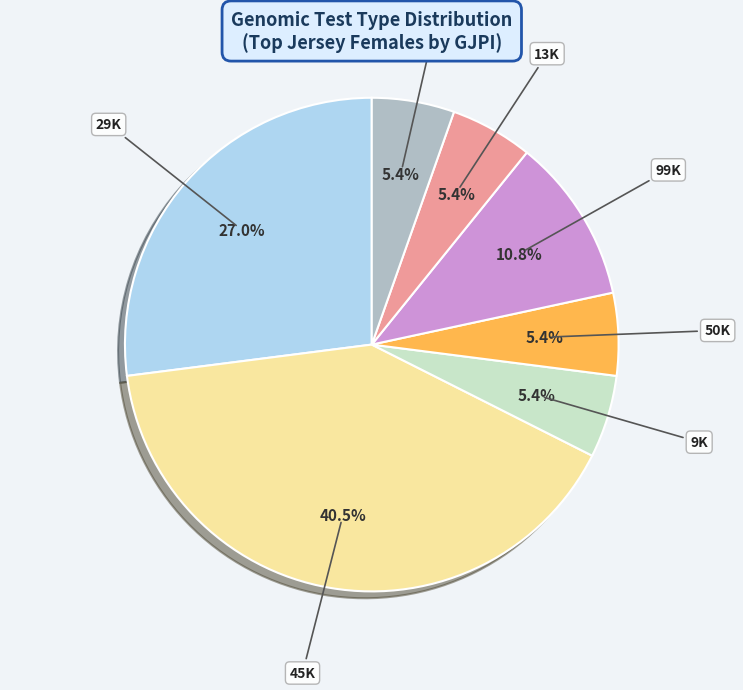

Which slice is the largest?

45K